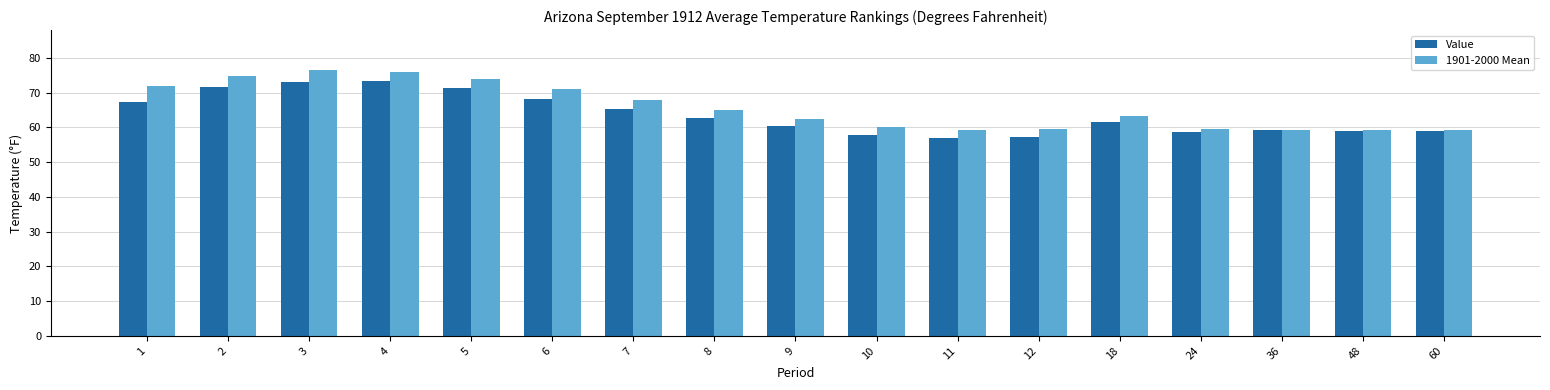

Count the number of data series in this chart.

2